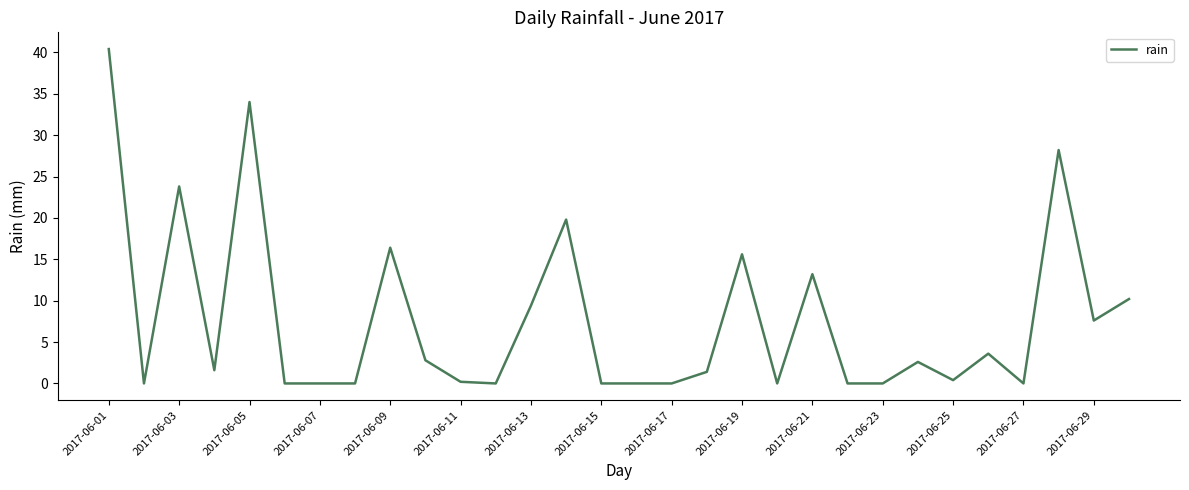

What is the difference between the maximum and minimum values?

40.4